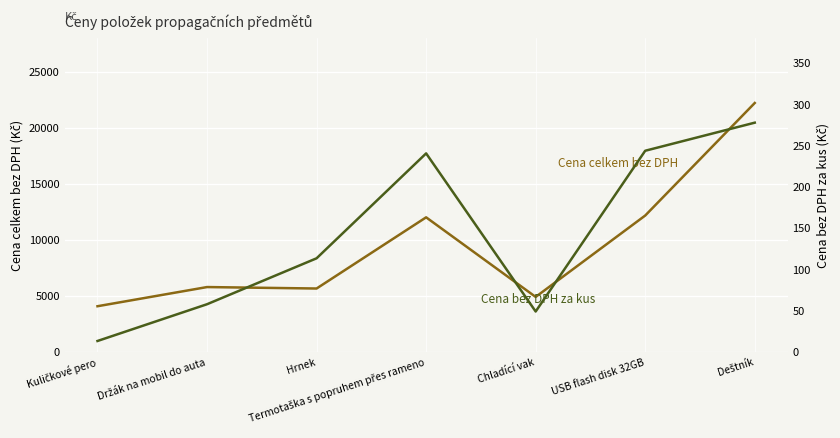

Reading right to left, list all the values displayed in this chart.

Cena celkem bez DPH: 22240.0	12200.0	4940.0	12040.0	5690.0	5820.0	4110.0
Cena bez DPH za kus: 278.0	244.0	49.4	240.8	113.8	58.2	13.7